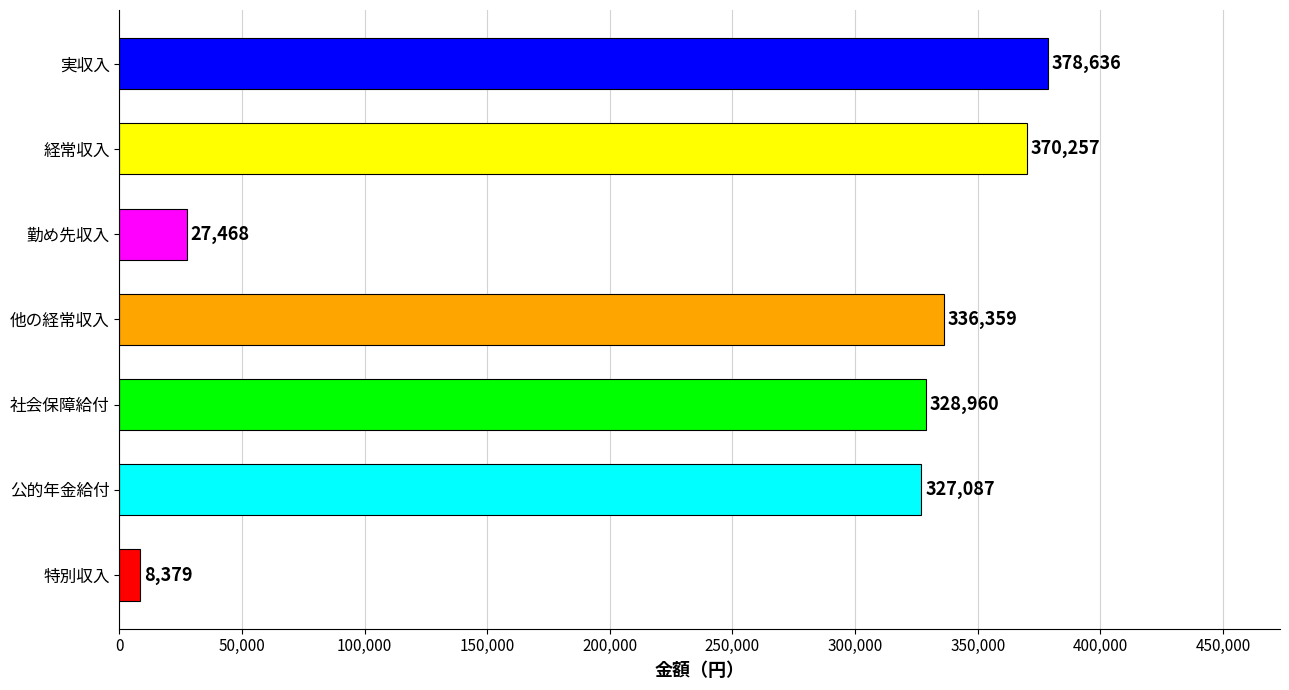

The chart shows a value of 27468 at 勤め先収入. True or false?

True